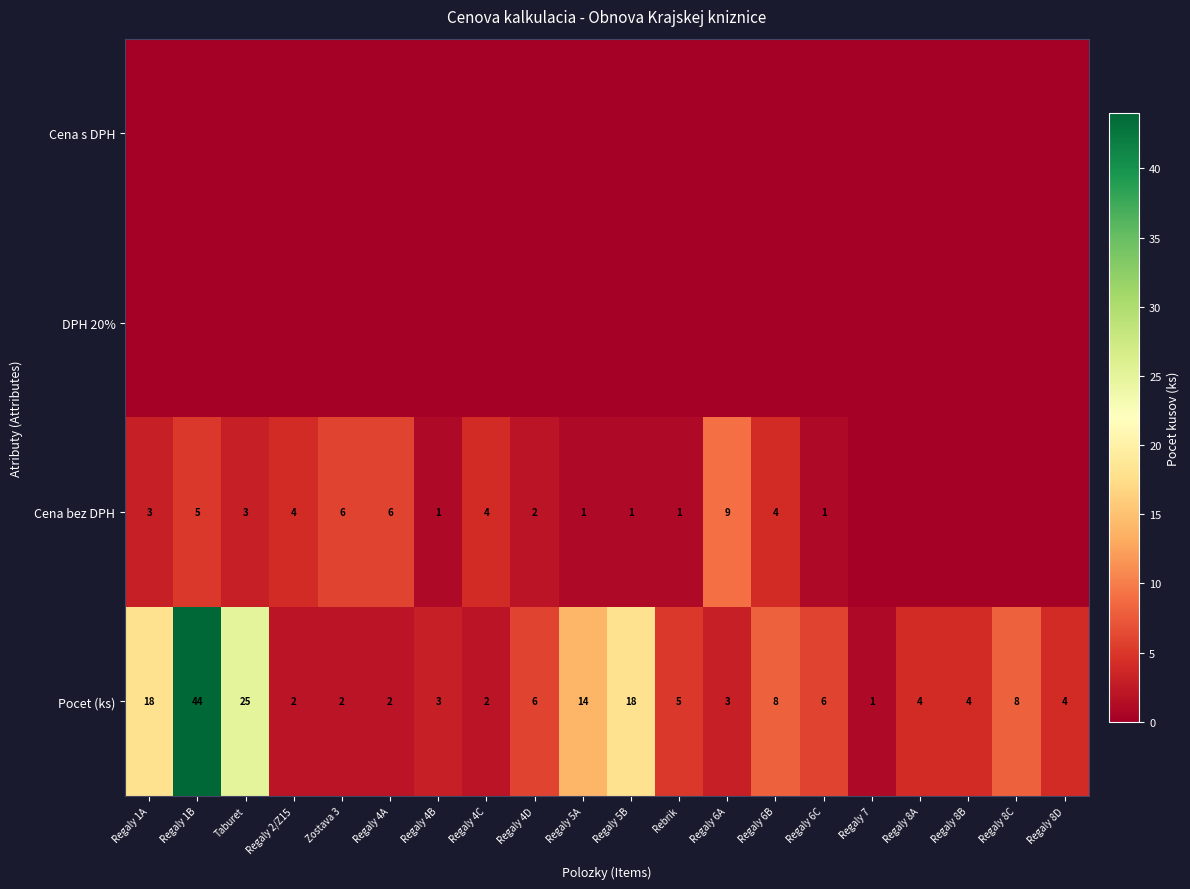

At which label does Pocet (ks) reach its peak?

Regaly 1B